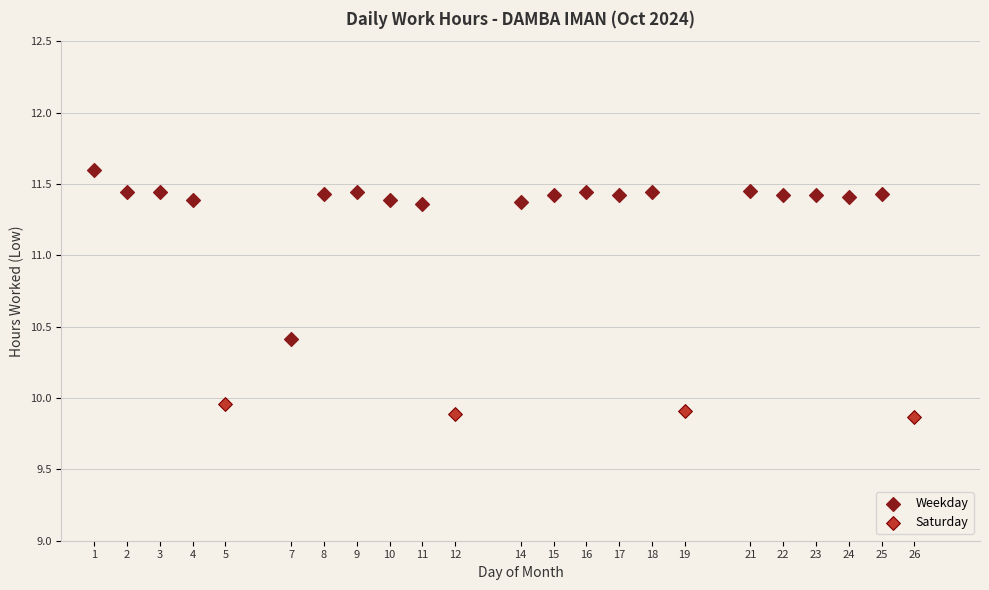

Which series reaches the minimum Y coordinate?

Saturday